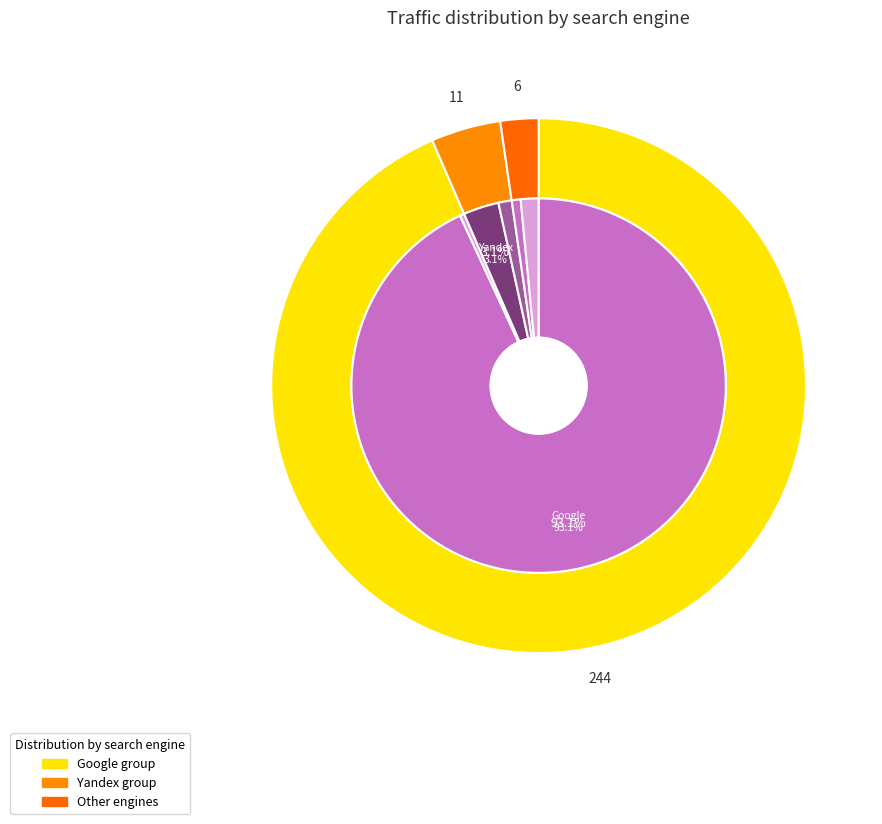

The Google slice represents 93% of the pie. True or false?

True